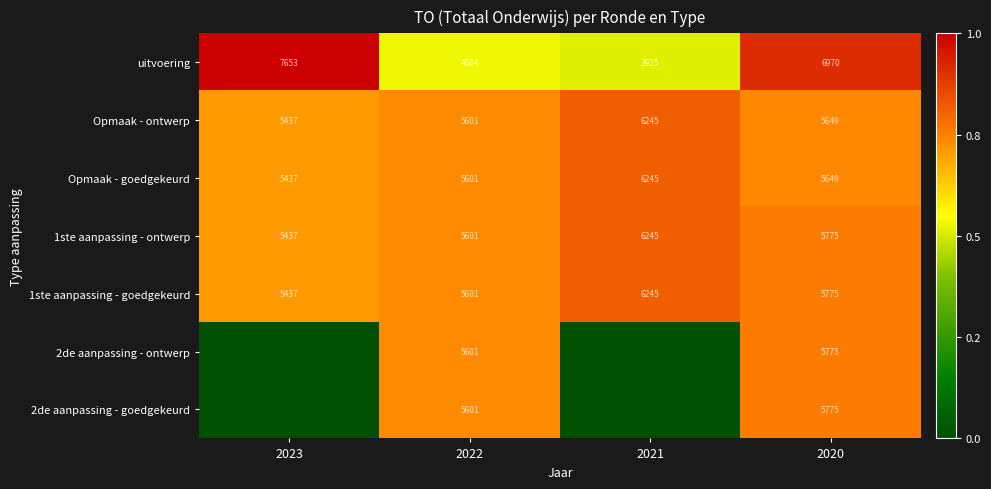

Is the value of Opmaak - ontwerp at 2022 greater than the value of 2de aanpassing - ontwerp at 2023?

Yes